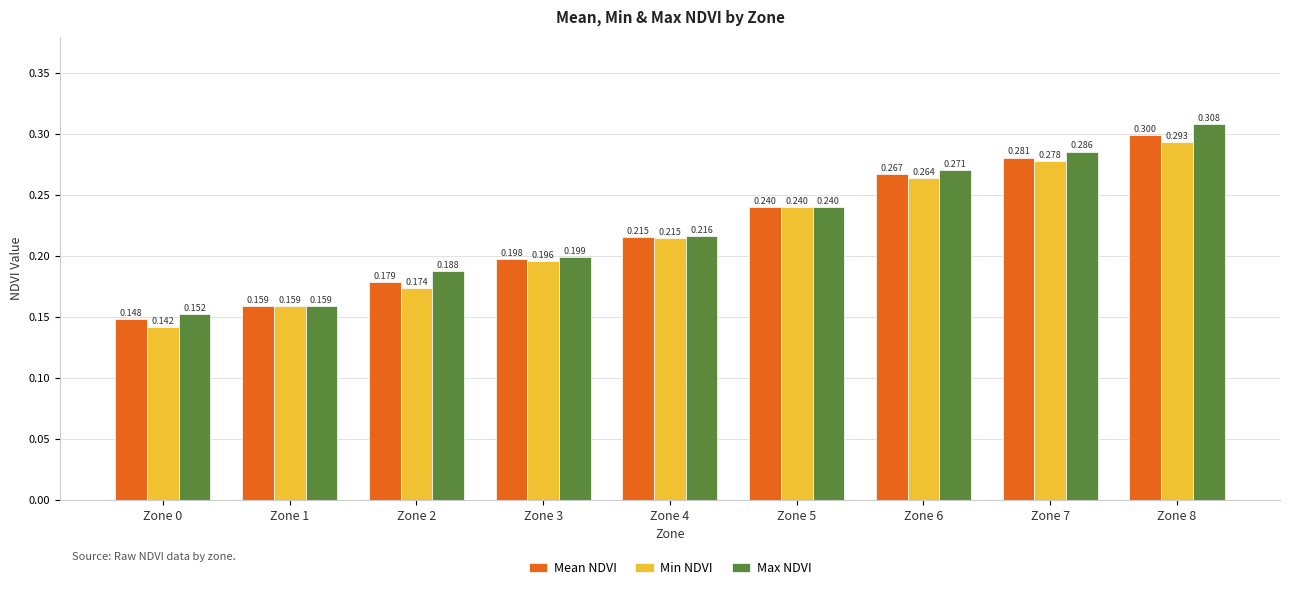

What are all the series names shown in the legend?

Mean NDVI, Min NDVI, Max NDVI